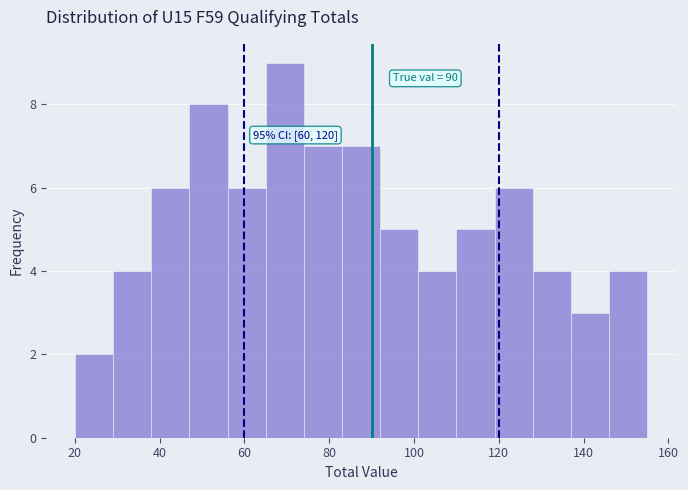

Which range on the x-axis has the tallest bar?

65 to 74